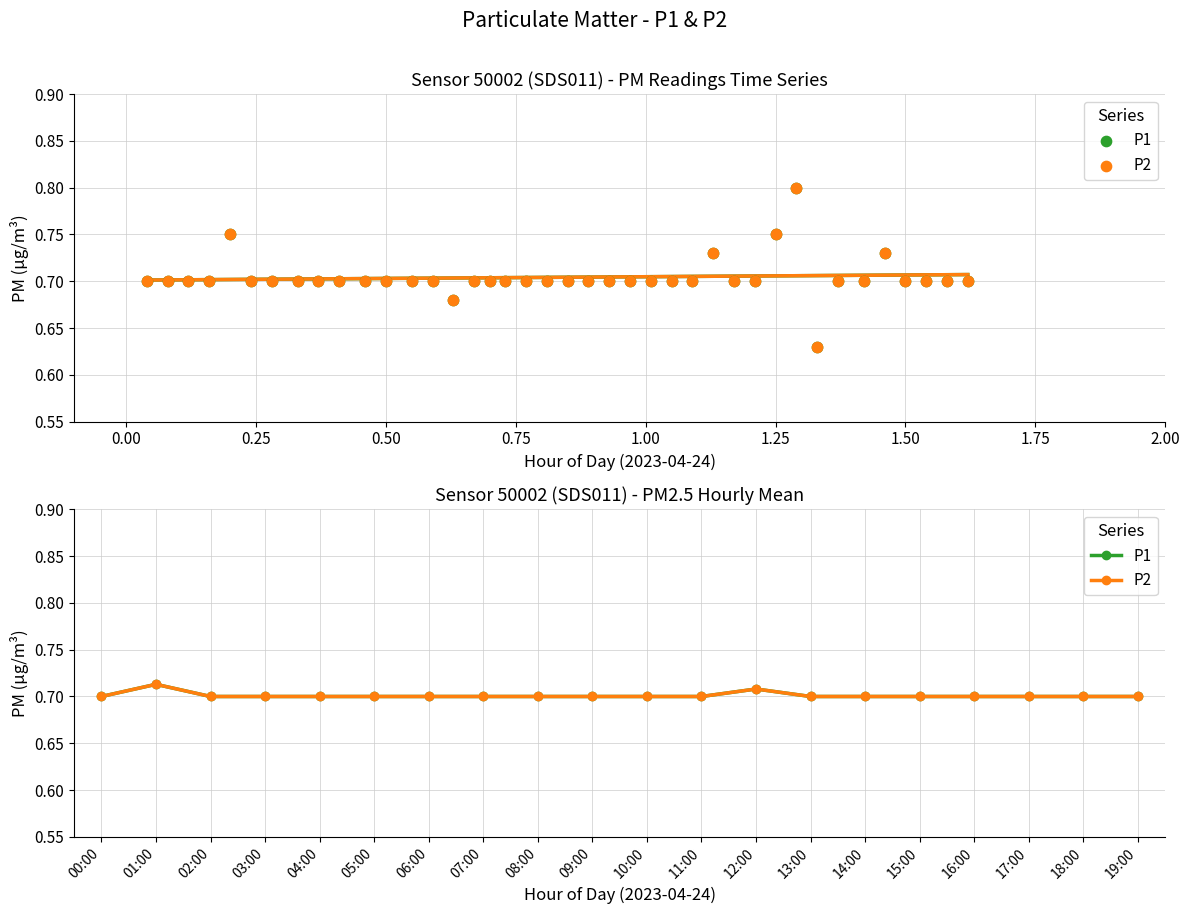

Which series contains the highest Y value?

P1